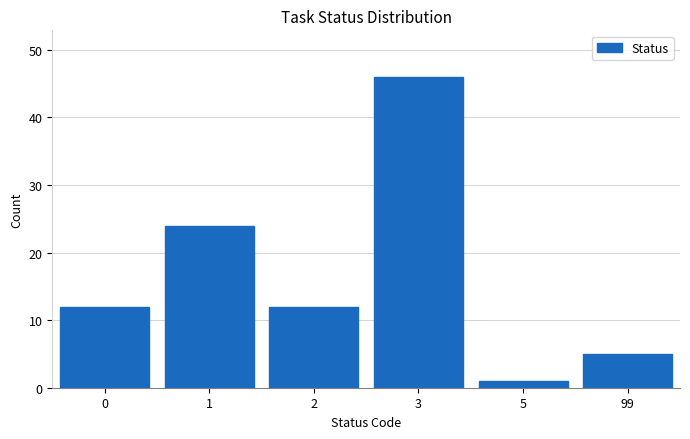

Reading left to right, what are all the values shown in this chart?

12	24	12	46	1	5